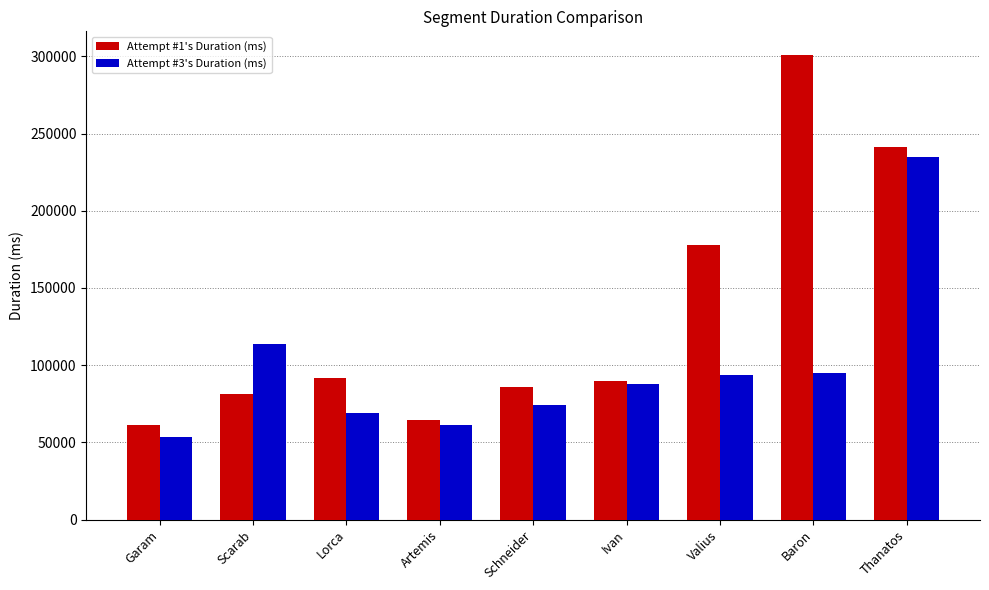

What are all the series names shown in the legend?

Attempt #1's Duration (ms), Attempt #3's Duration (ms)